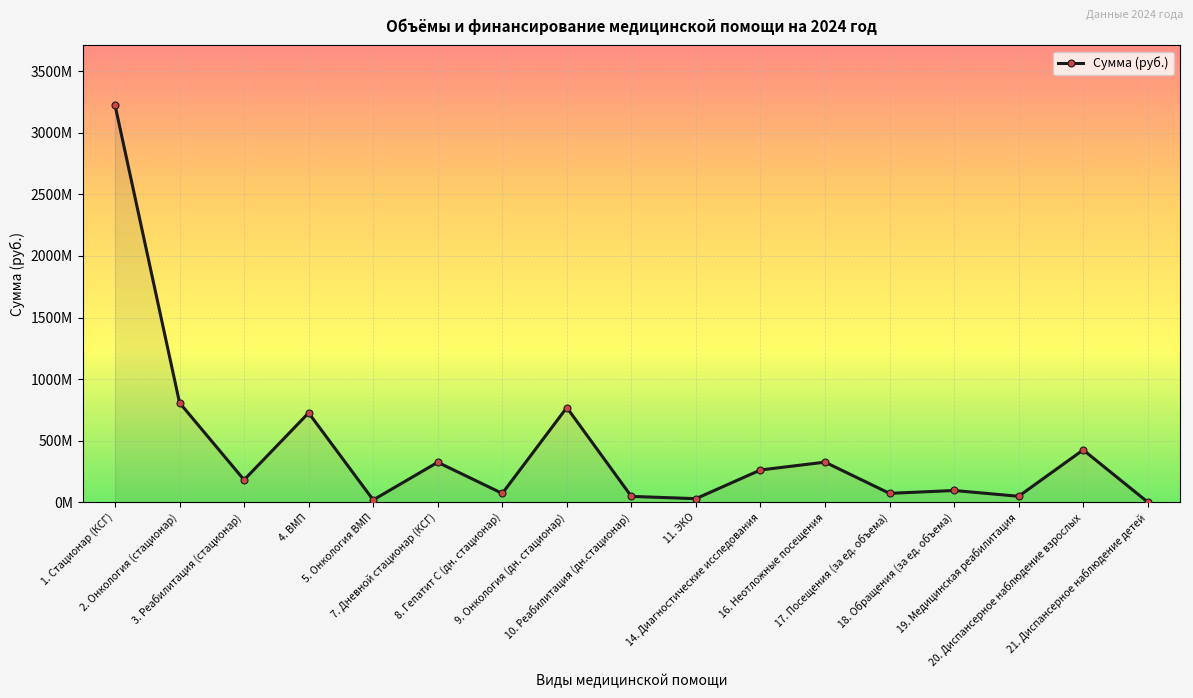

Reading right to left, transcribe all the data shown in this chart.

21. Диспансерное наблюдение детей=1996414.7	20. Диспансерное наблюдение взрослых=425351429.5	19. Медицинская реабилитация=48938851.6	18. Обращения (за ед. объема)=95986025.9	17. Посещения (за ед. объема)=72603177.6	16. Неотложные посещения=326080286.3	14. Диагностические исследования=262547920.2	11. ЭКО=29589402.0	10. Реабилитация (дн.стационар)=48032368.1	9. Онкология (дн. стационар)=769265711.5	8. Гепатит С (дн. стационар)=72109715.5	7. Дневной стационар (КСГ)=325001068.9	5. Онкология ВМП=19285390.0	4. ВМП=726151331.3	3. Реабилитация (стационар)=182120968.2	2. Онкология (стационар)=808205170.9	1. Стационар (КСГ)=3225331963.4